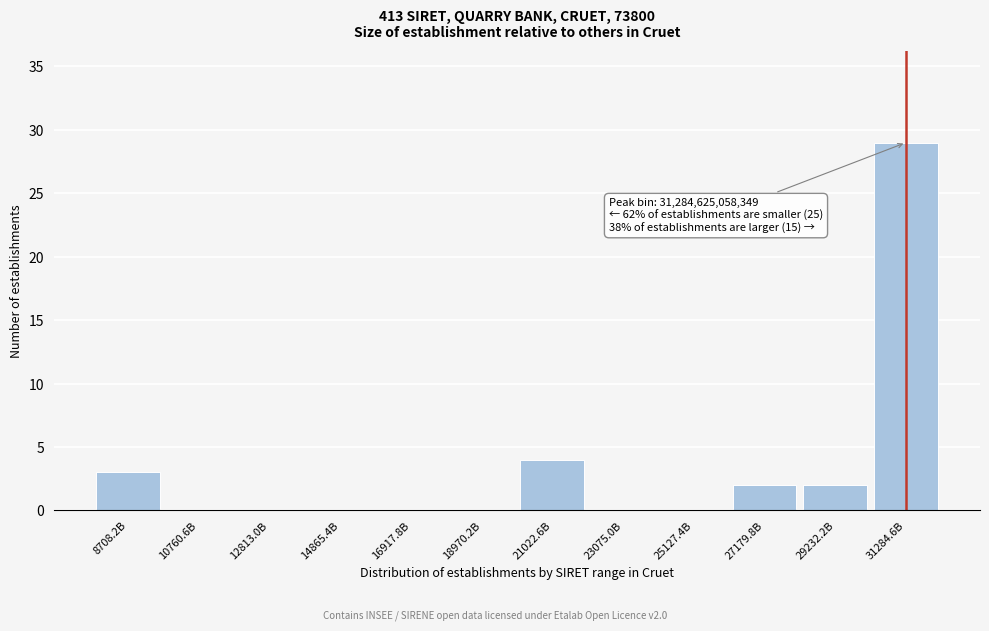

Reading right to left, what are all the values shown in this chart?

31284.6B=29	29232.2B=2	27179.8B=2	25127.4B=0	23075.0B=0	21022.6B=4	18970.2B=0	16917.8B=0	14865.4B=0	12813.0B=0	10760.6B=0	8708.2B=3